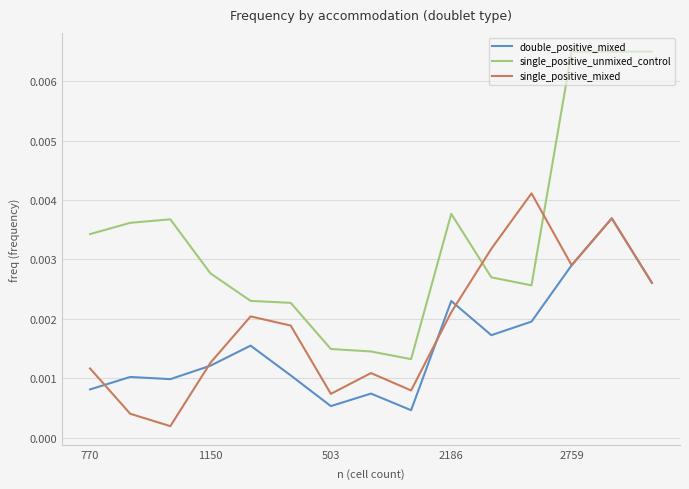

What is the sum of all single_positive_unmixed_control values?

0.1